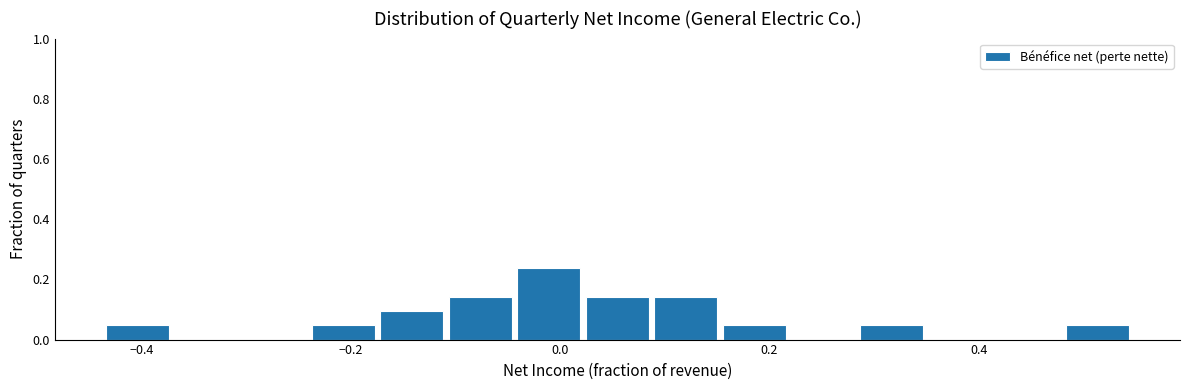

Read against the x-axis, roughly where is the centre of the tallest bar?

-0.02